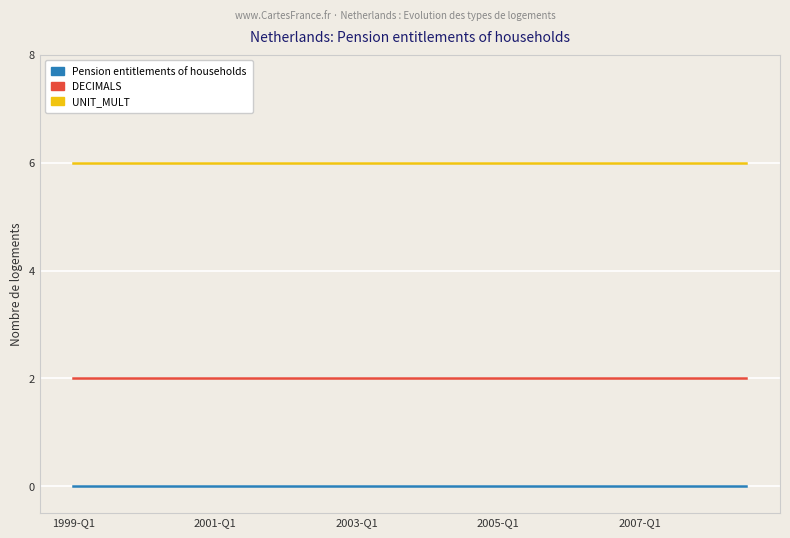

What is the greatest value displayed?

6